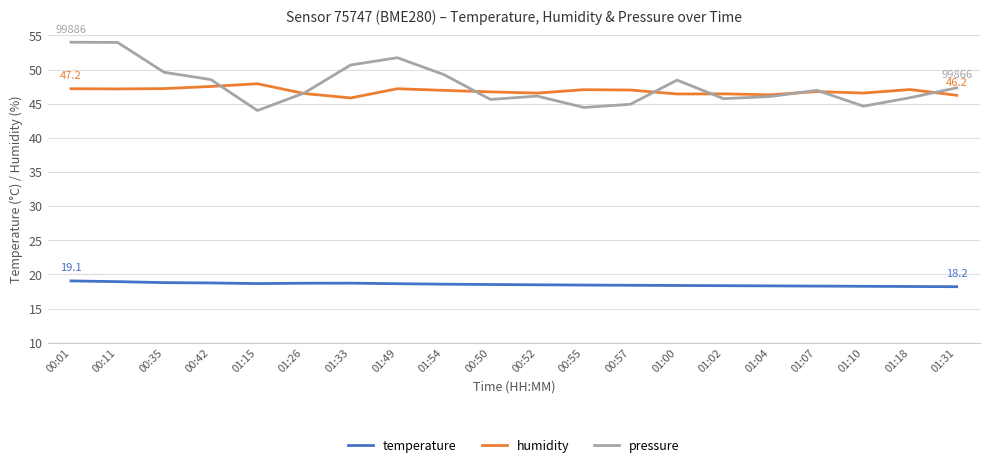

What is the value of the temperature point at the 4th from the left?

18.8